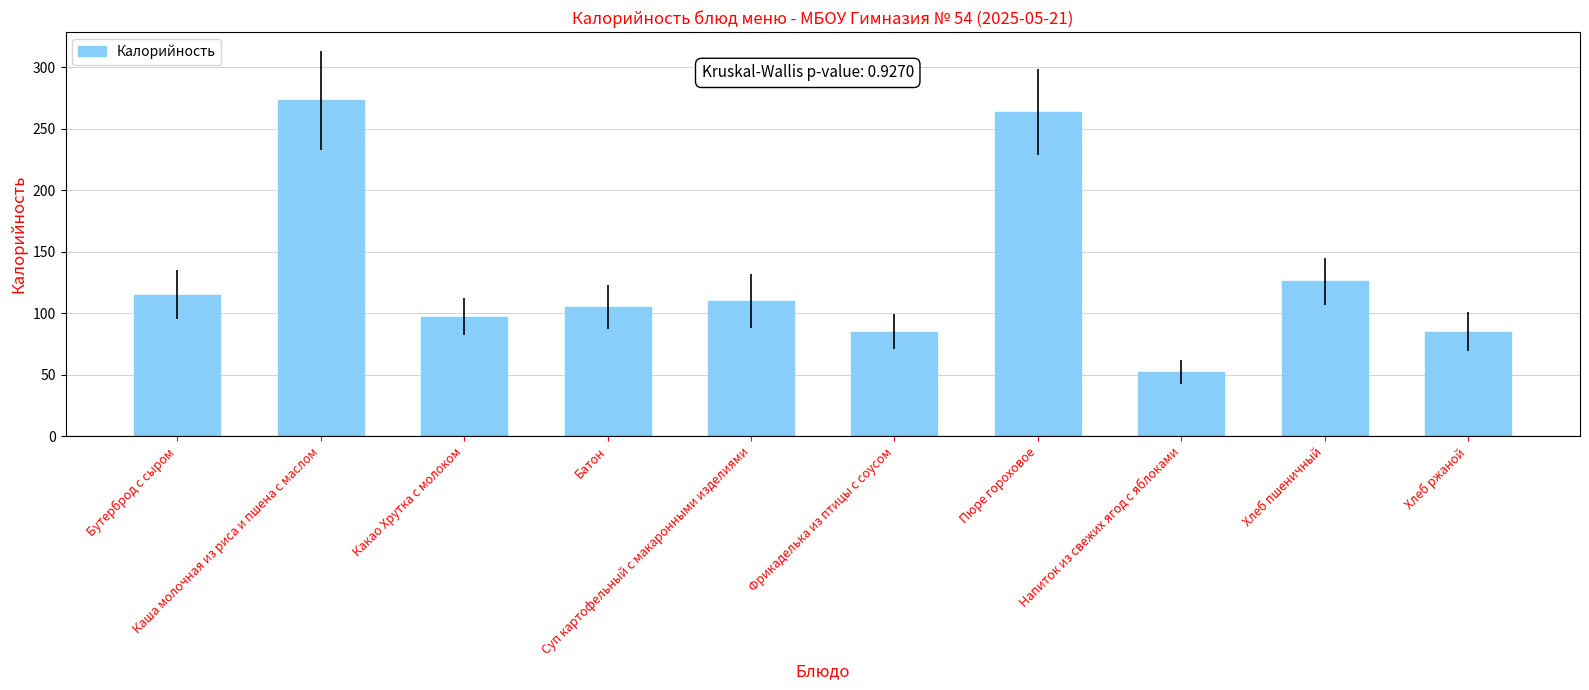

The chart shows a value of 85 at Фрикаделька из птицы с соусом. True or false?

True